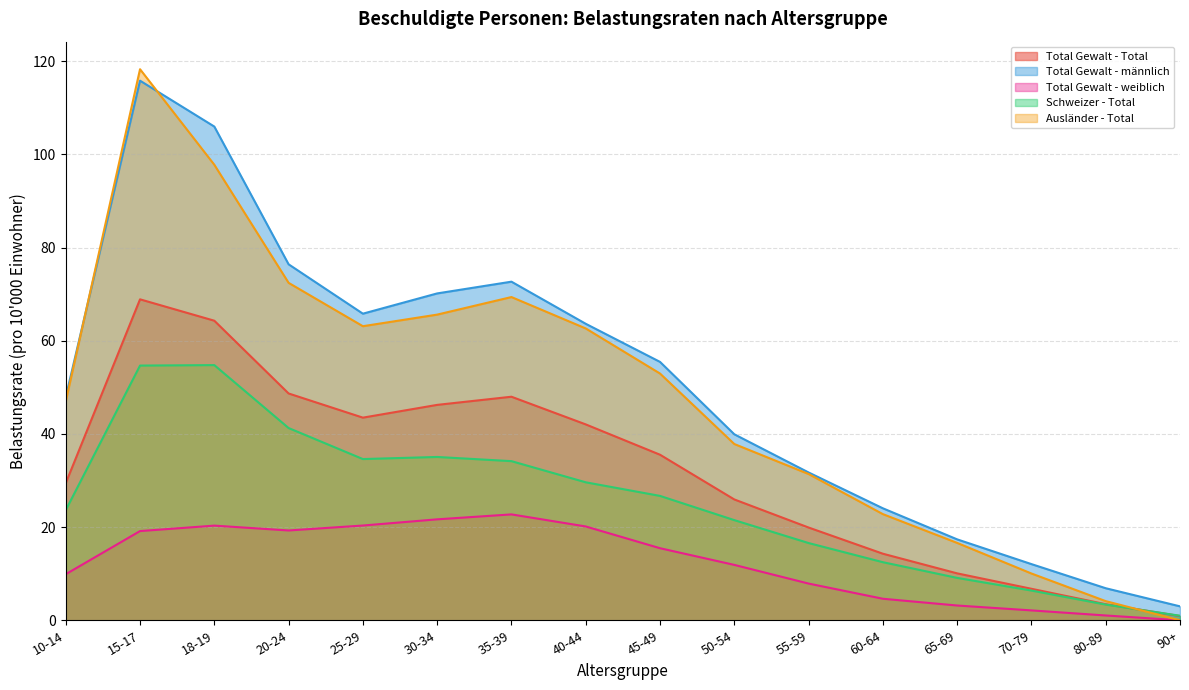

List the labels in order of Total Gewalt - weiblich value, largest first.

35-39, 30-34, 25-29, 18-19, 40-44, 20-24, 15-17, 45-49, 50-54, 10-14, 55-59, 60-64, 65-69, 70-79, 80-89, 90+